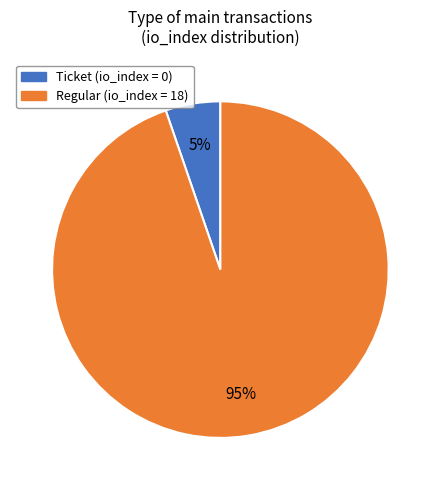

Count the number of slices in the pie.

2